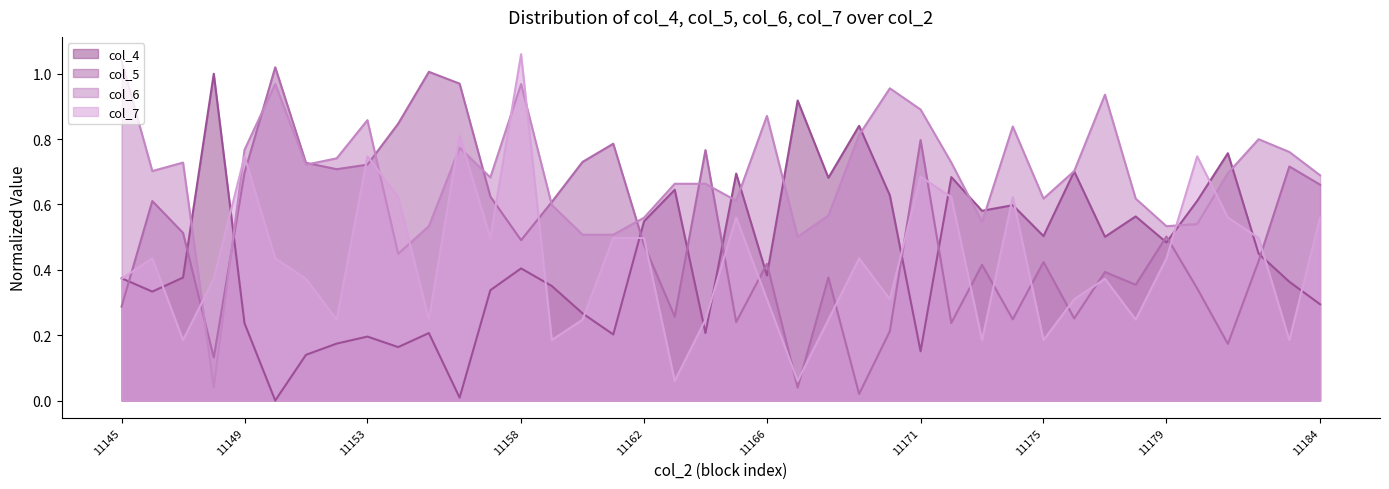

At which category does col_5 reach its first local peak?

11146